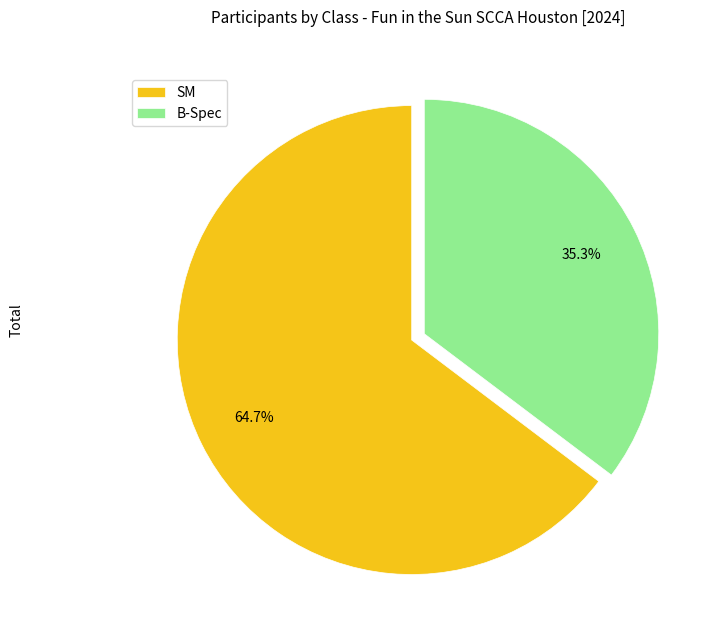

To the nearest percent, what portion does SM represent?

65%